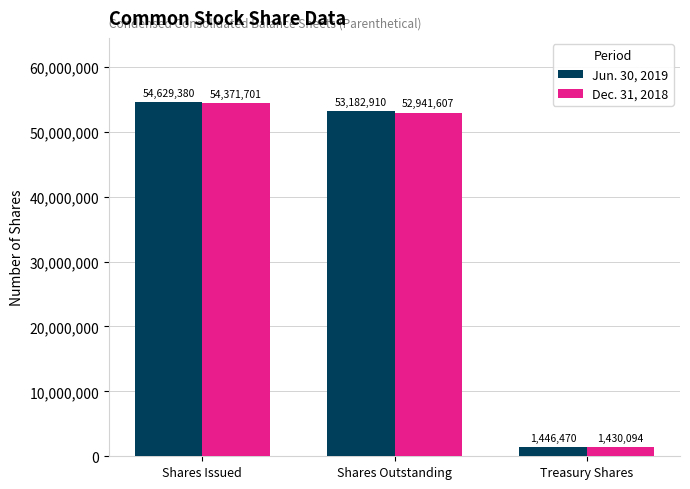

Does the chart contain stacked bars?

No